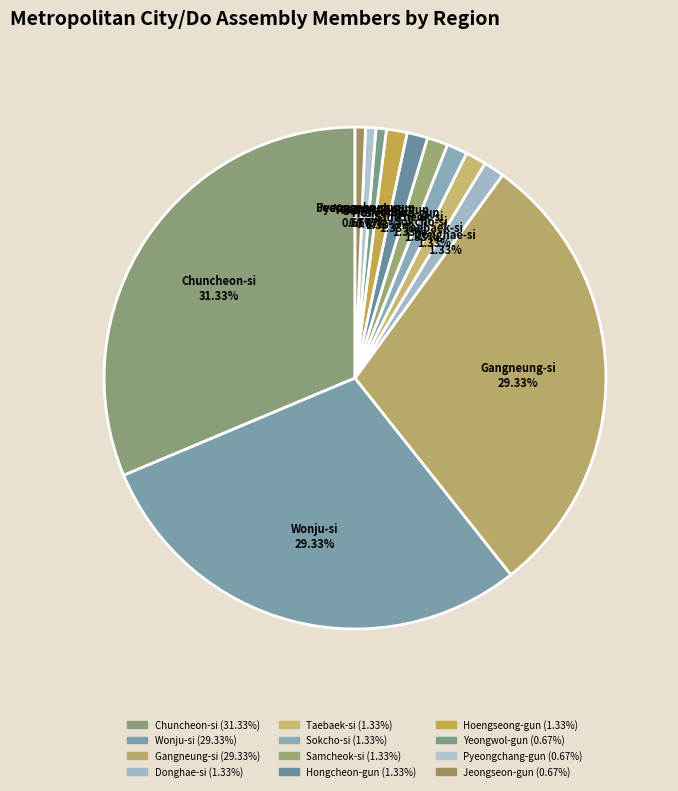

The Yeongwol-gun slice represents 1% of the pie. True or false?

True